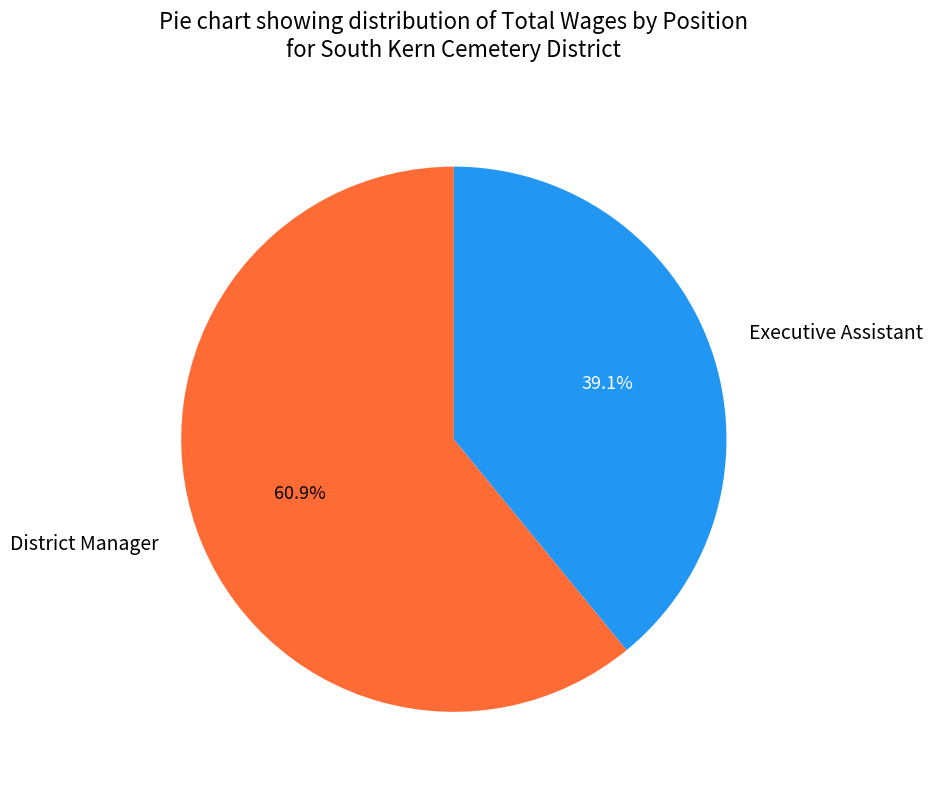

Which has a higher value, District Manager or Executive Assistant?

District Manager